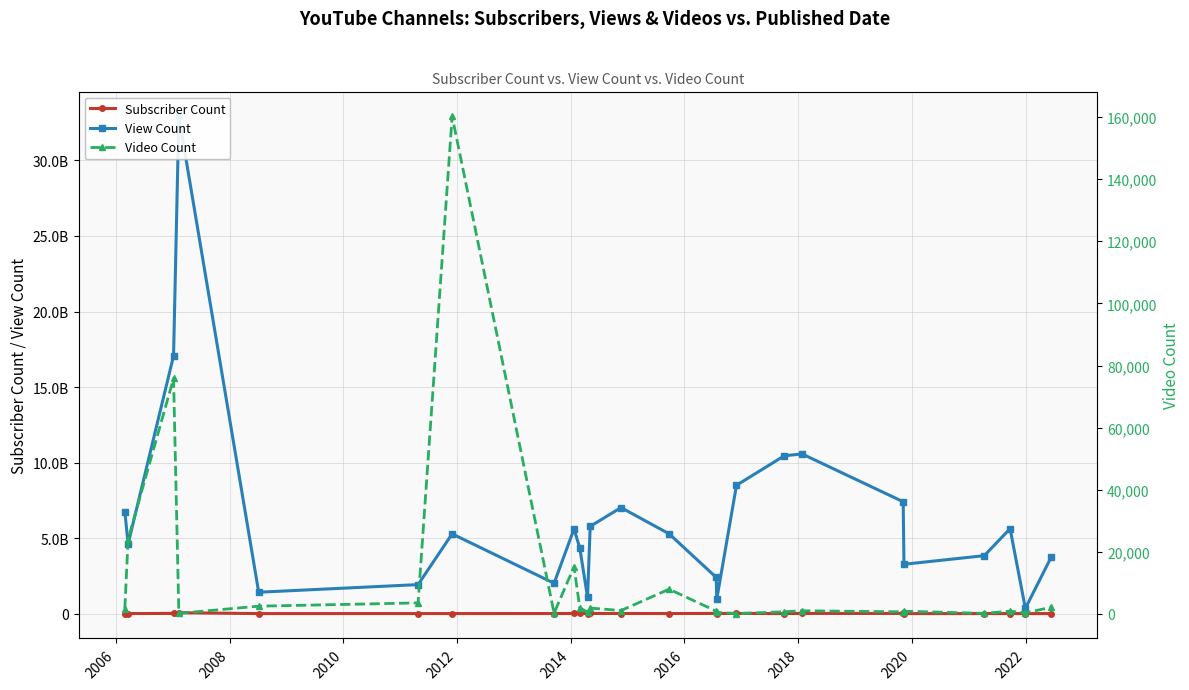

At how many categories does at least one series exceed 17498722294?

1